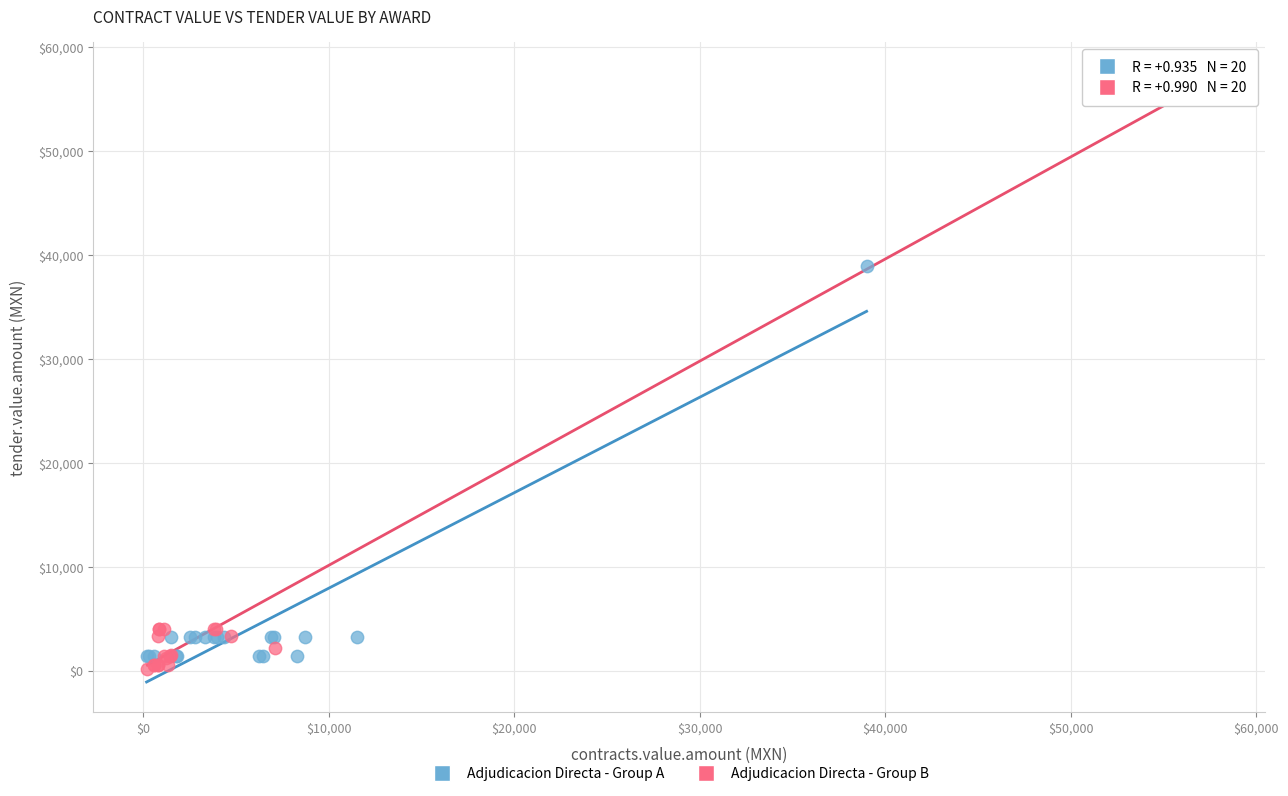

Which series has the largest Y range (max minus min)?

Adjudicacion Directa - Group B